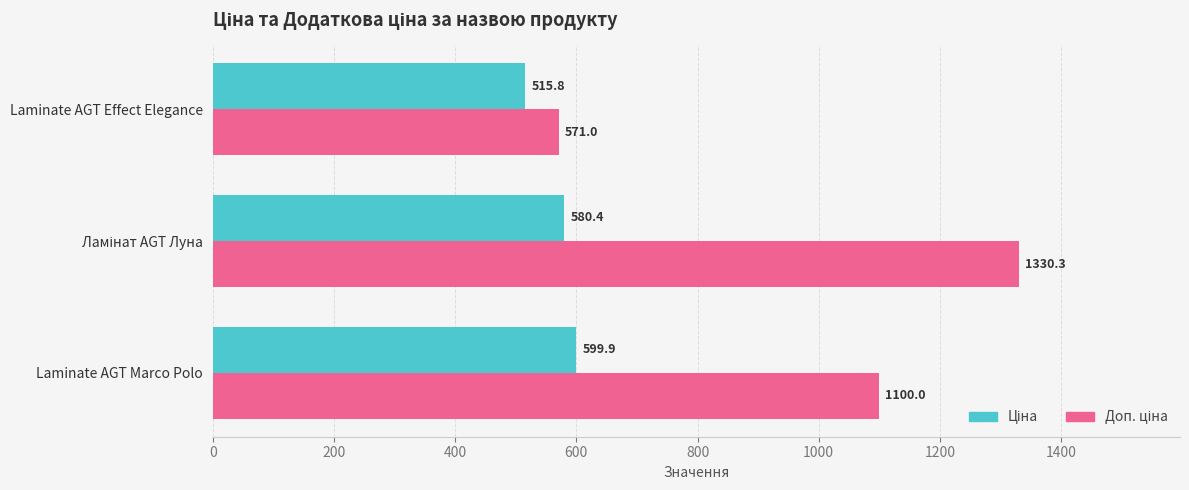

What is the total value across all series at Laminate AGT Marco Polo?

1699.9